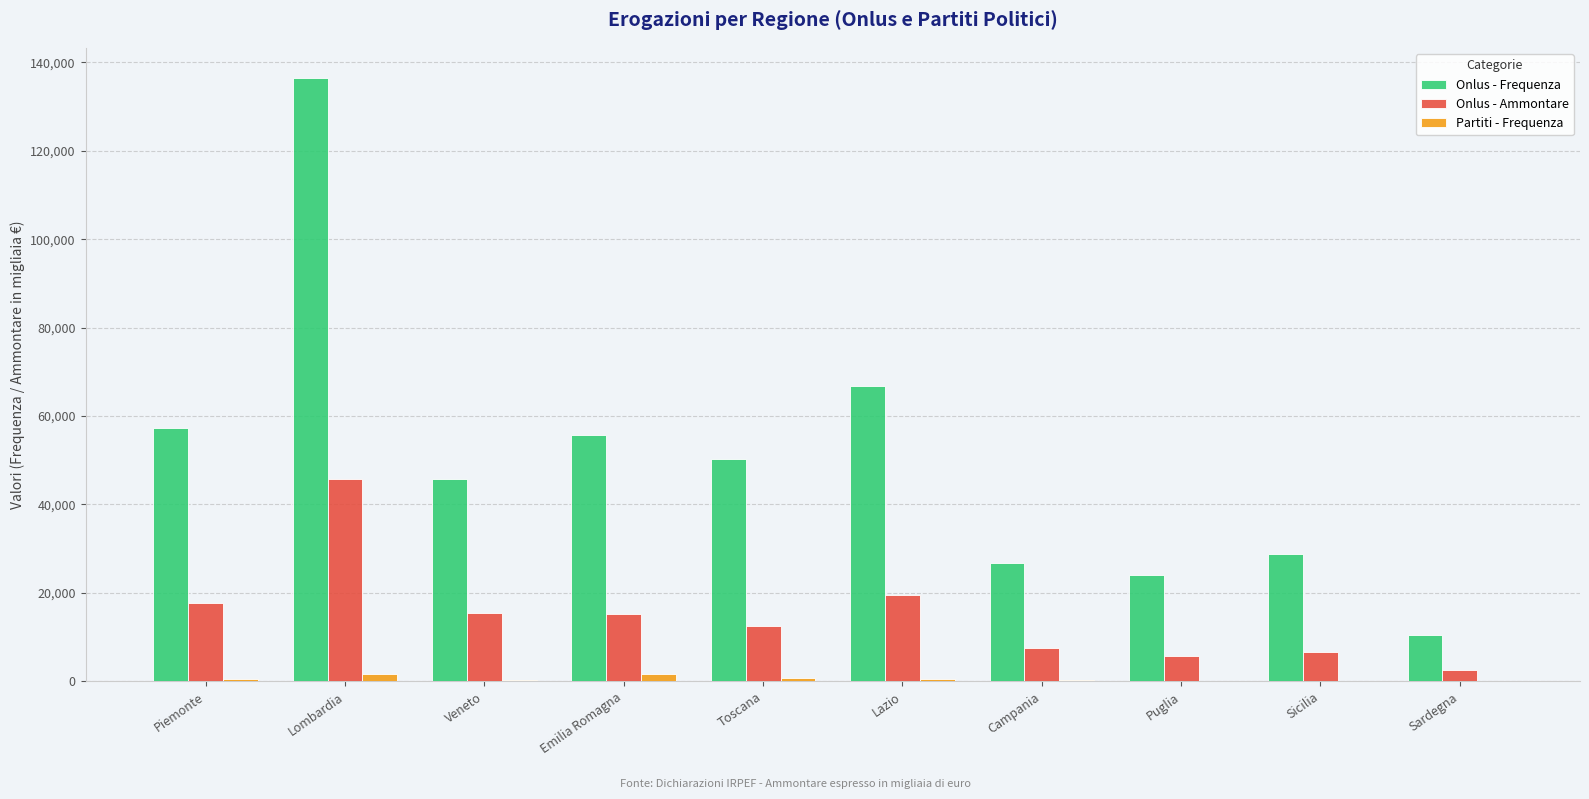

At which category is the sum across all series the highest?

Lombardia